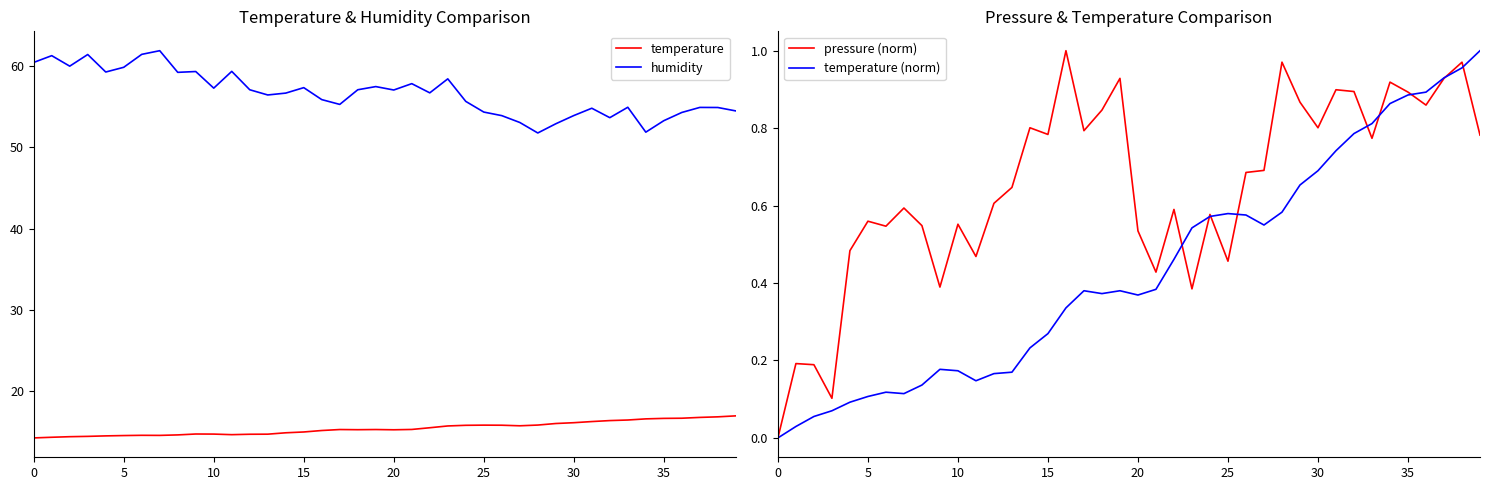

Is it true that temperature (norm) equals 0.9 at 36?

True